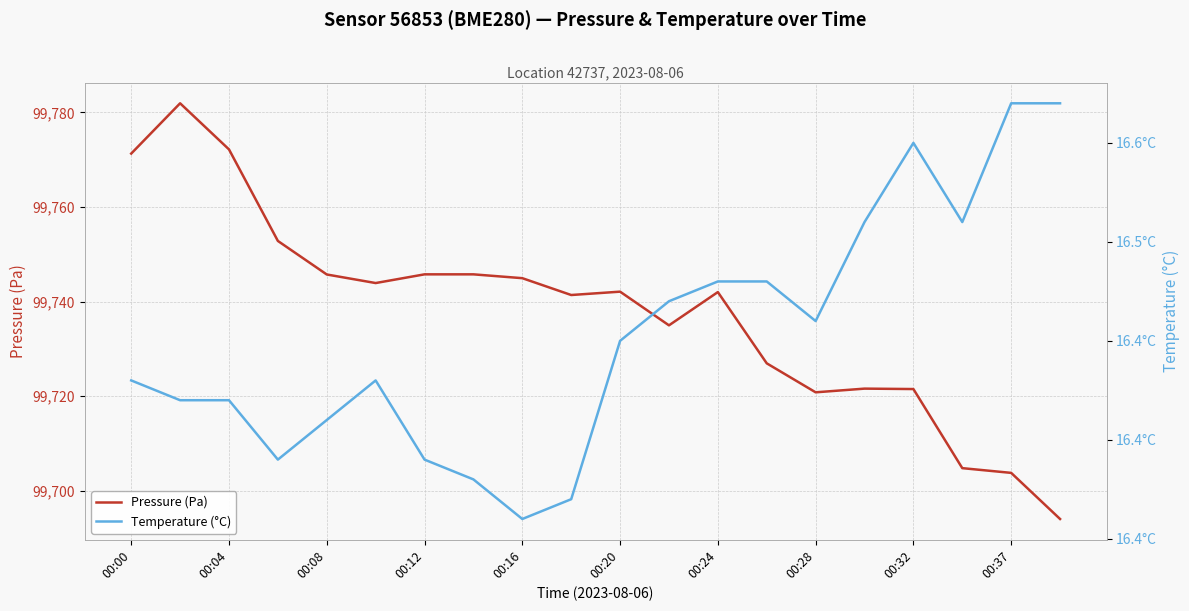

Is it true that Pressure (Pa) equals 176990.3 at 00:32?

False